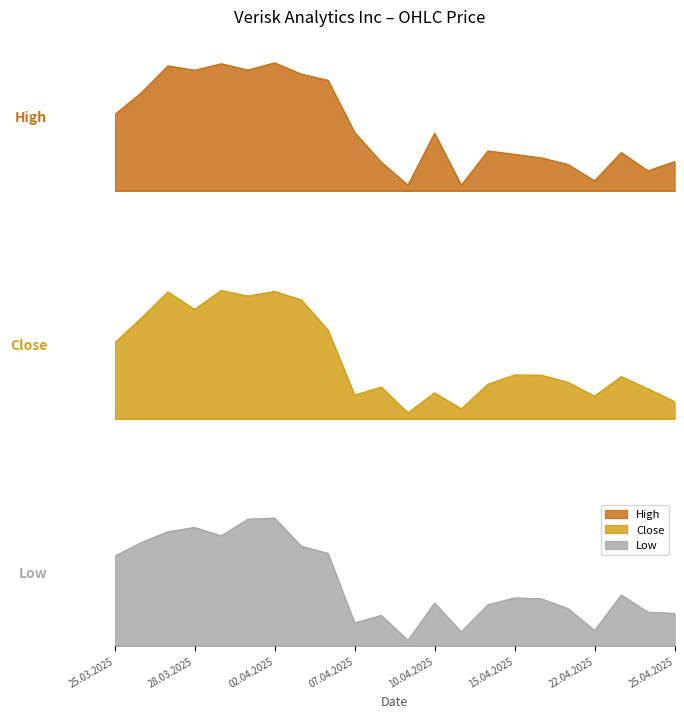

In Low, how many points are lower than both neighbors (excluding endpoints)?

5